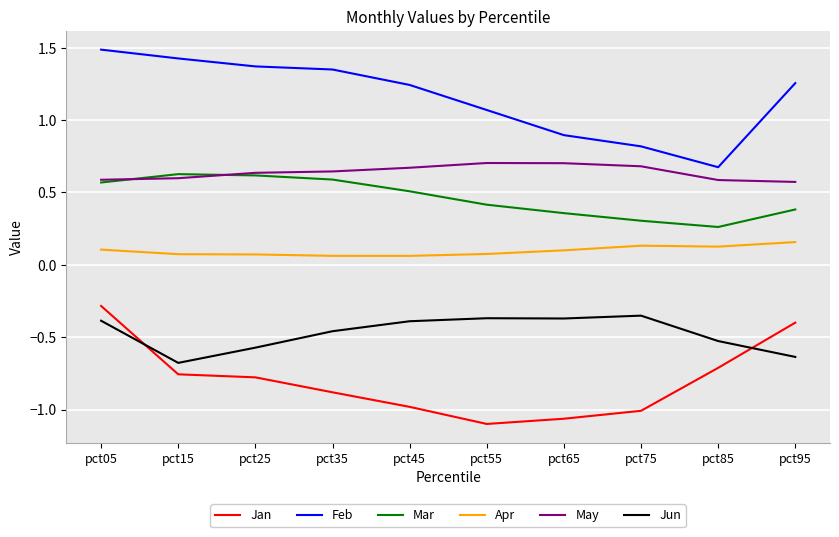

At which label is Mar closest to 0?

pct85